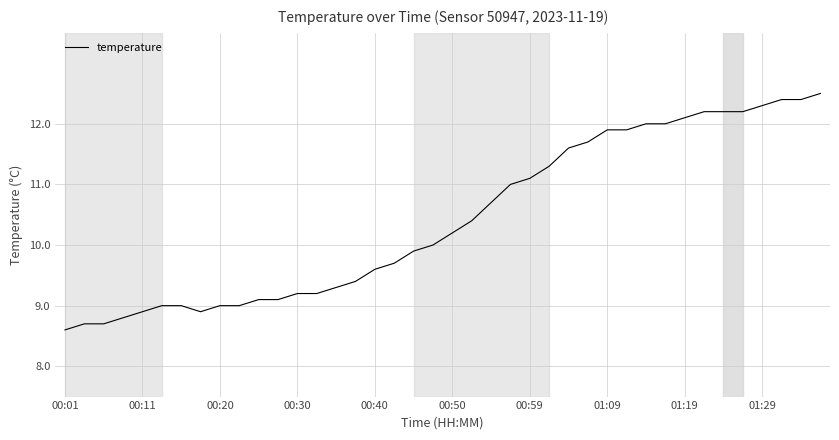

What is the difference between the maximum and minimum values?

3.9